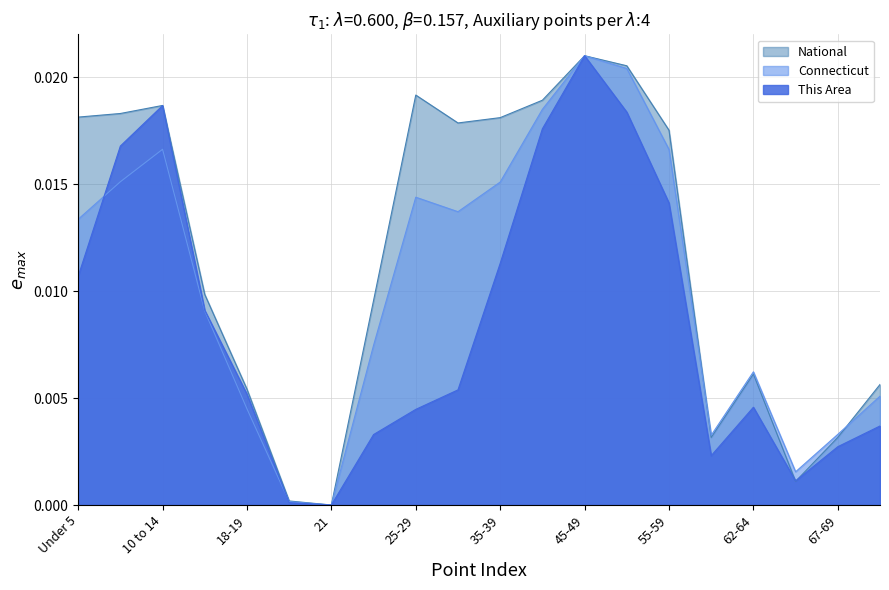

Between 21 and 45-49, which series saw the biggest shift?

This Area